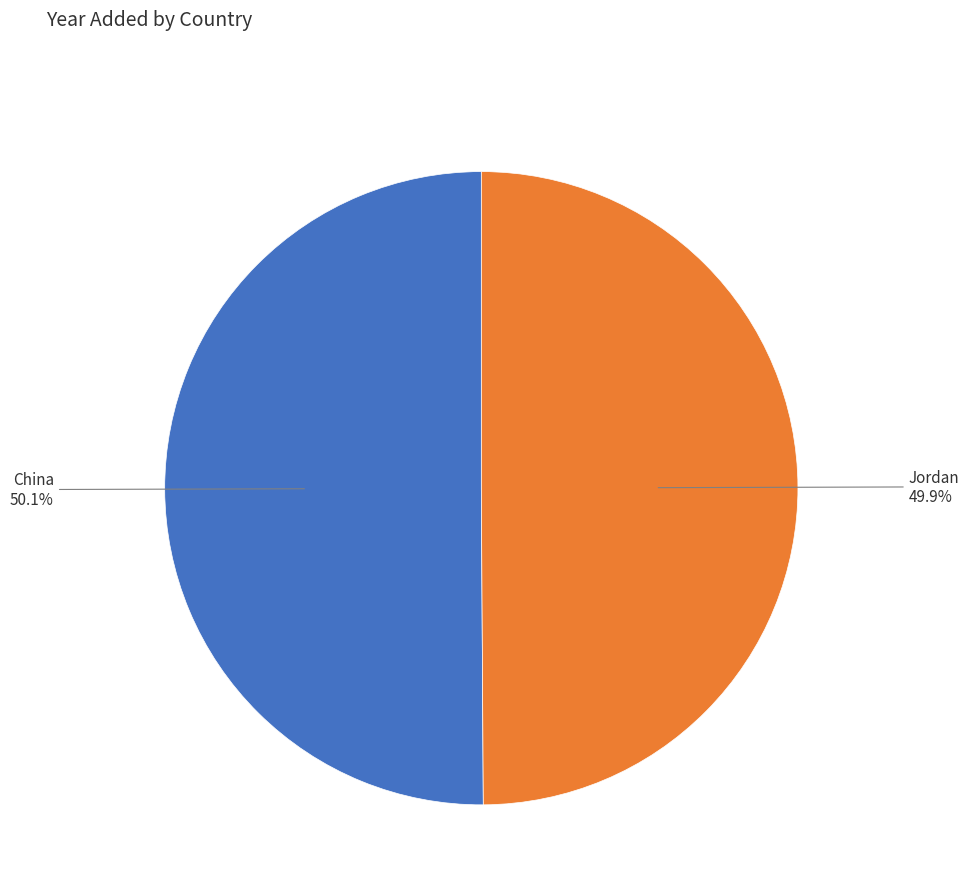

What is the total percentage of Jordan and China?

100.0%